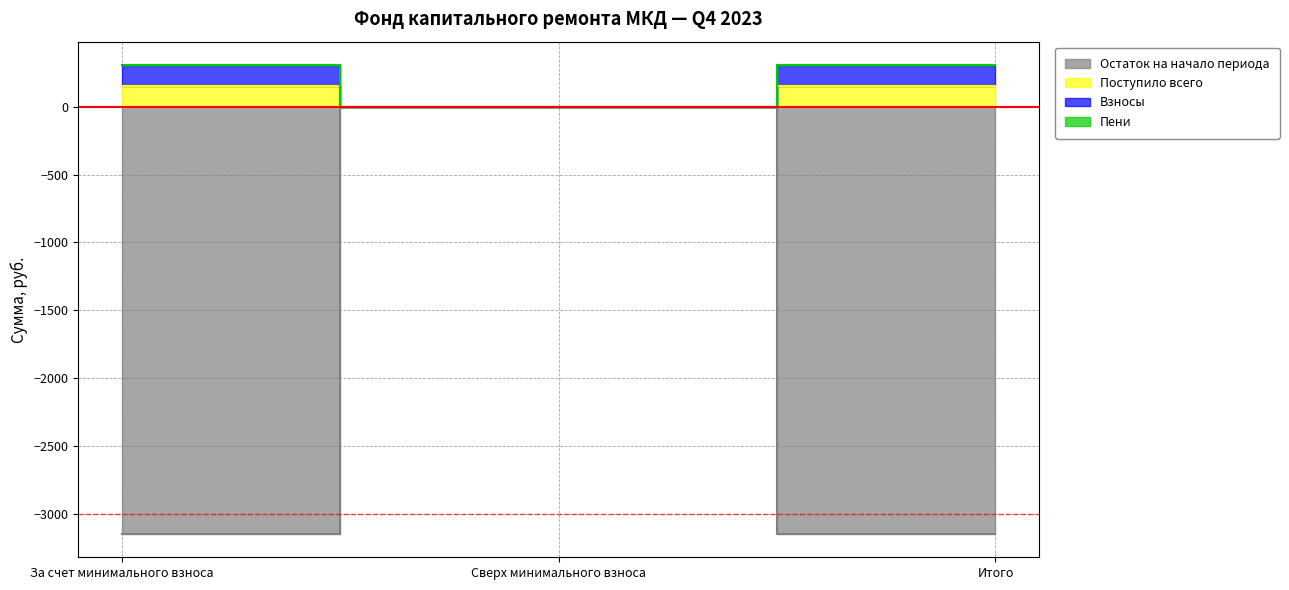

What position from the left is За счет минимального взноса?

1